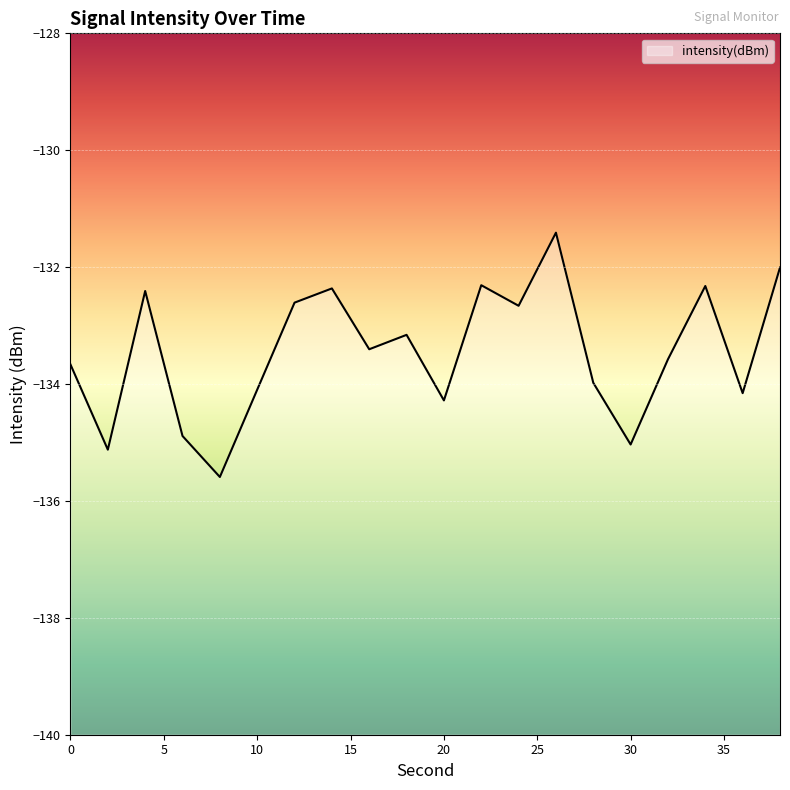

How many series are shown in this chart?

1